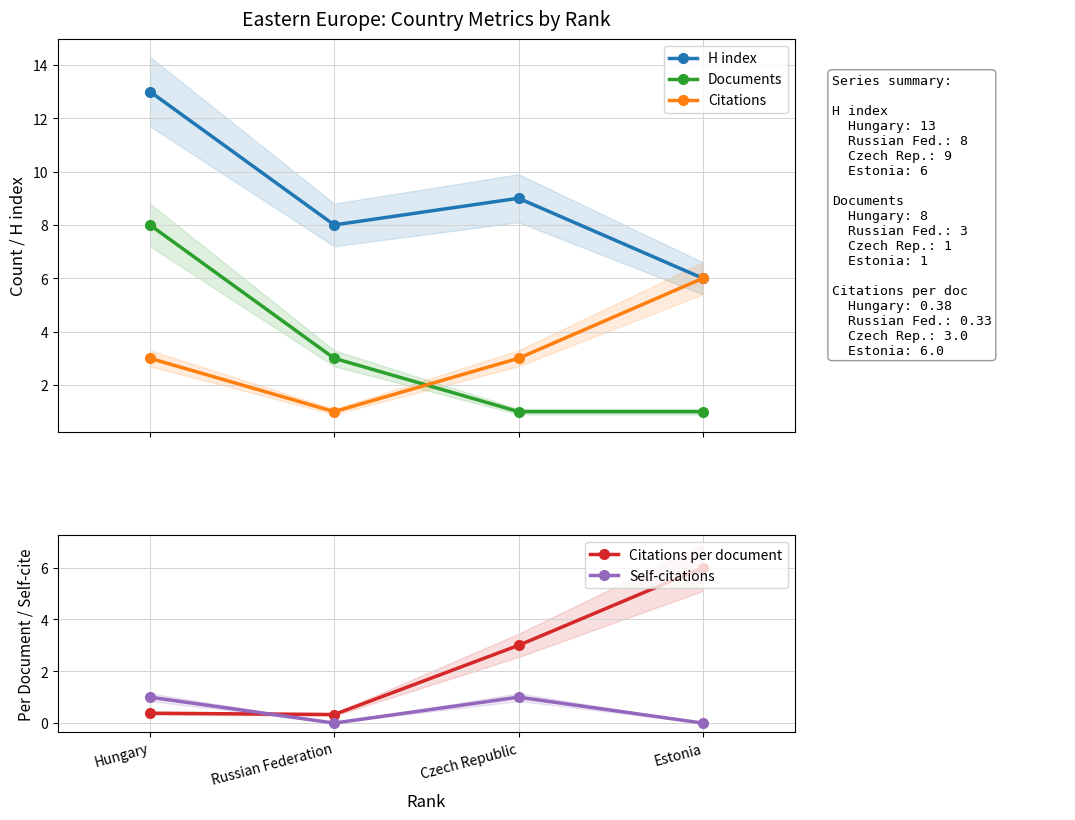

Is it true that Citations per document equals 1.9 at Estonia?

False